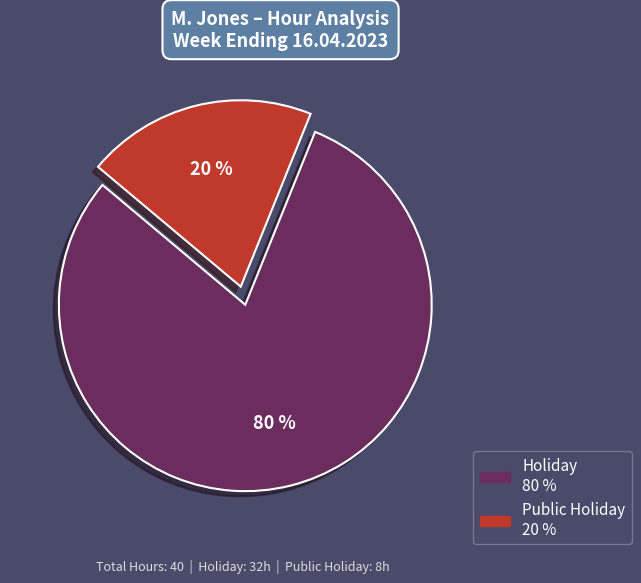

Is there a majority slice in this chart?

Yes